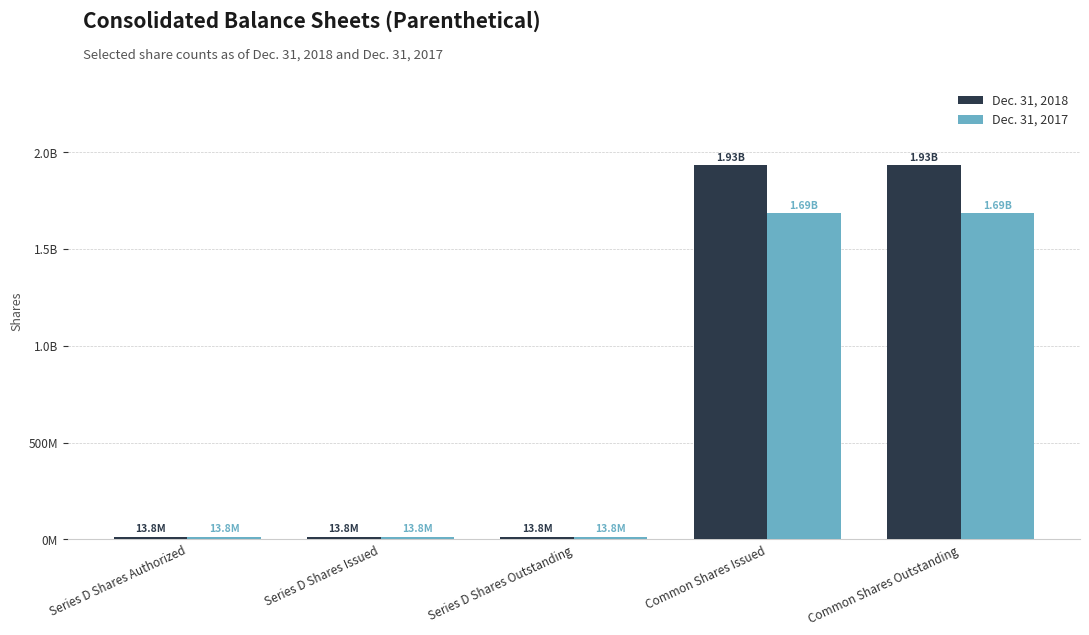

Does the chart contain stacked bars?

No